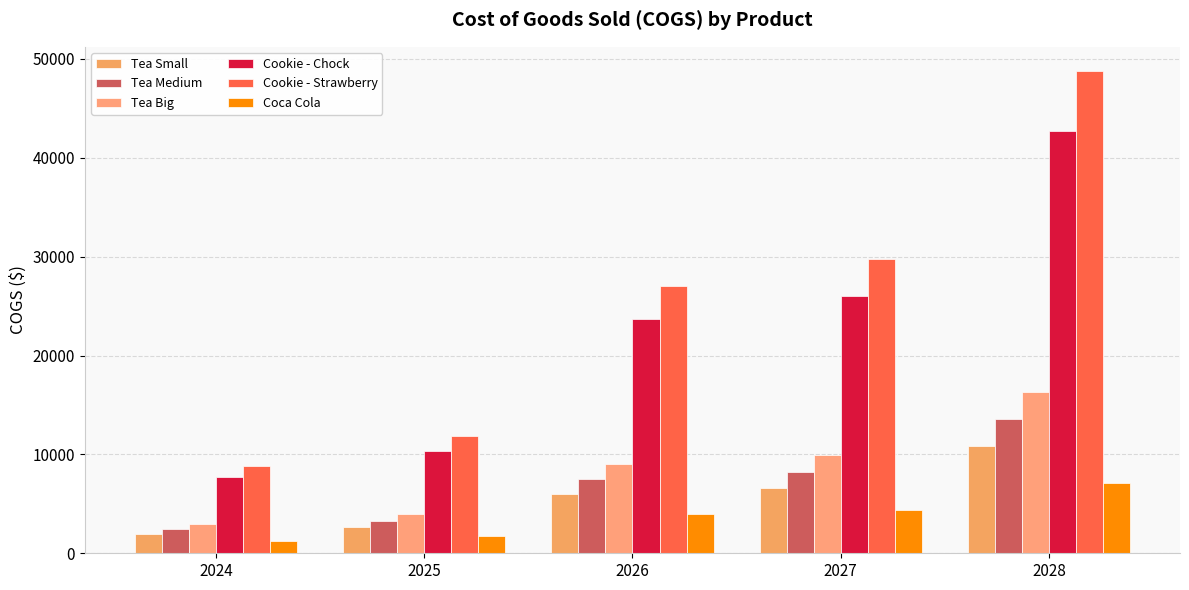

Which series has the largest total across all categories?

Cookie - Strawberry